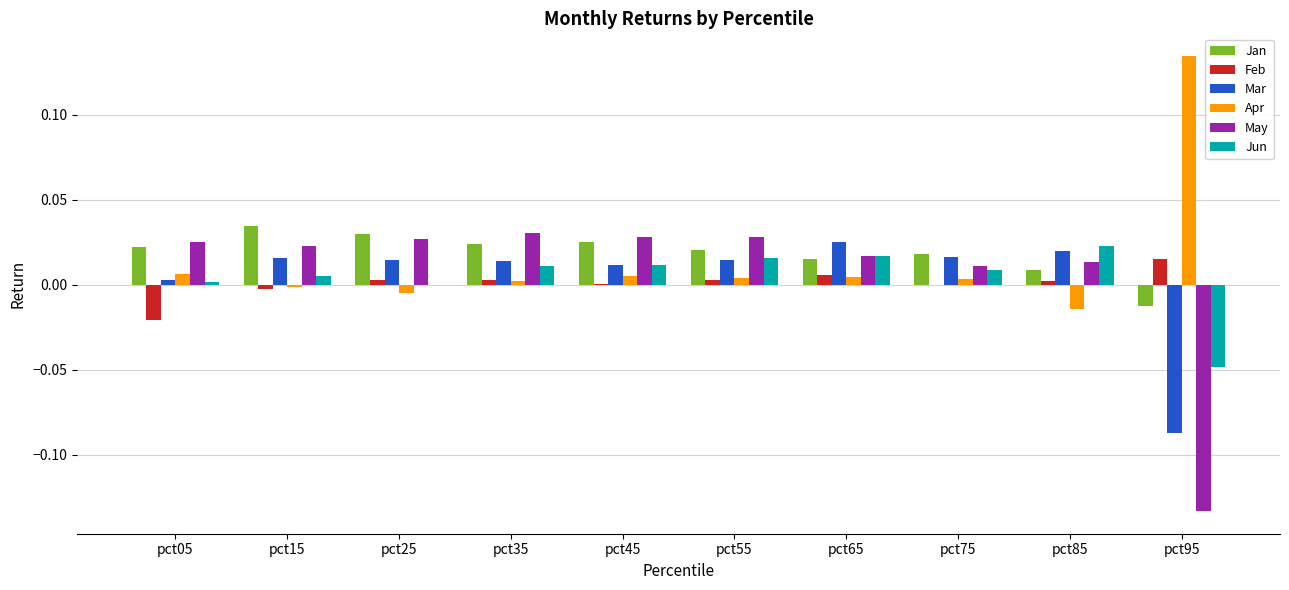

Is it true that May equals 0.0 at pct75?

True